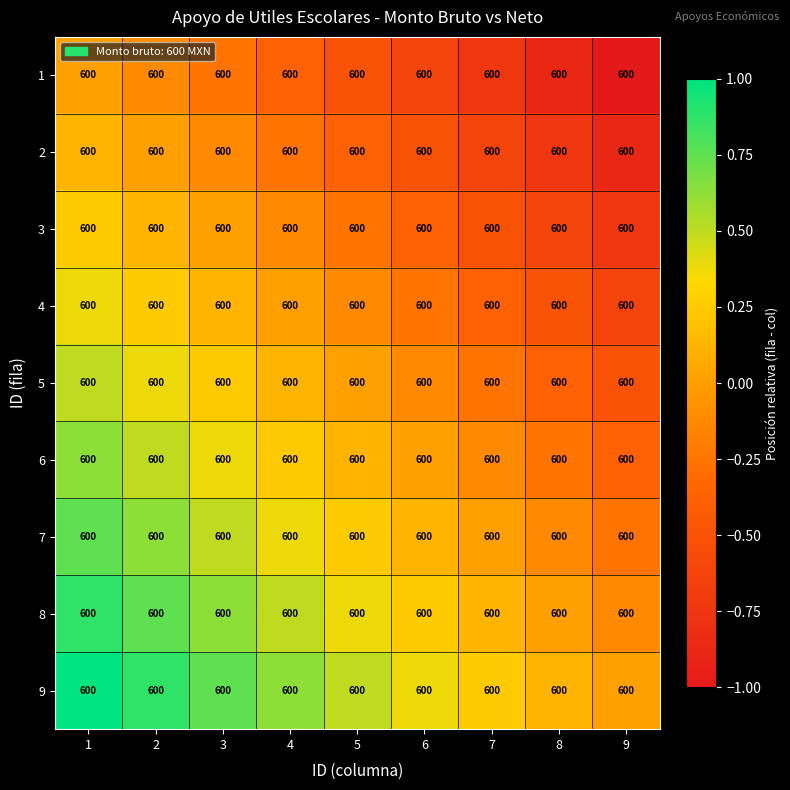

How many distinct data groups are displayed?

9